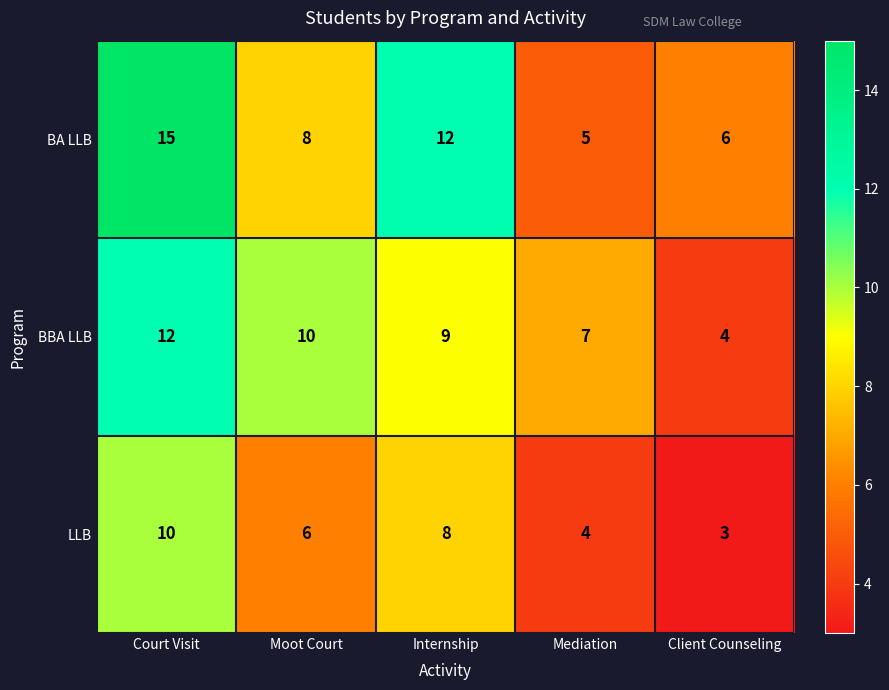

At Internship, list the series in order from smallest to largest.

LLB, BBA LLB, BA LLB